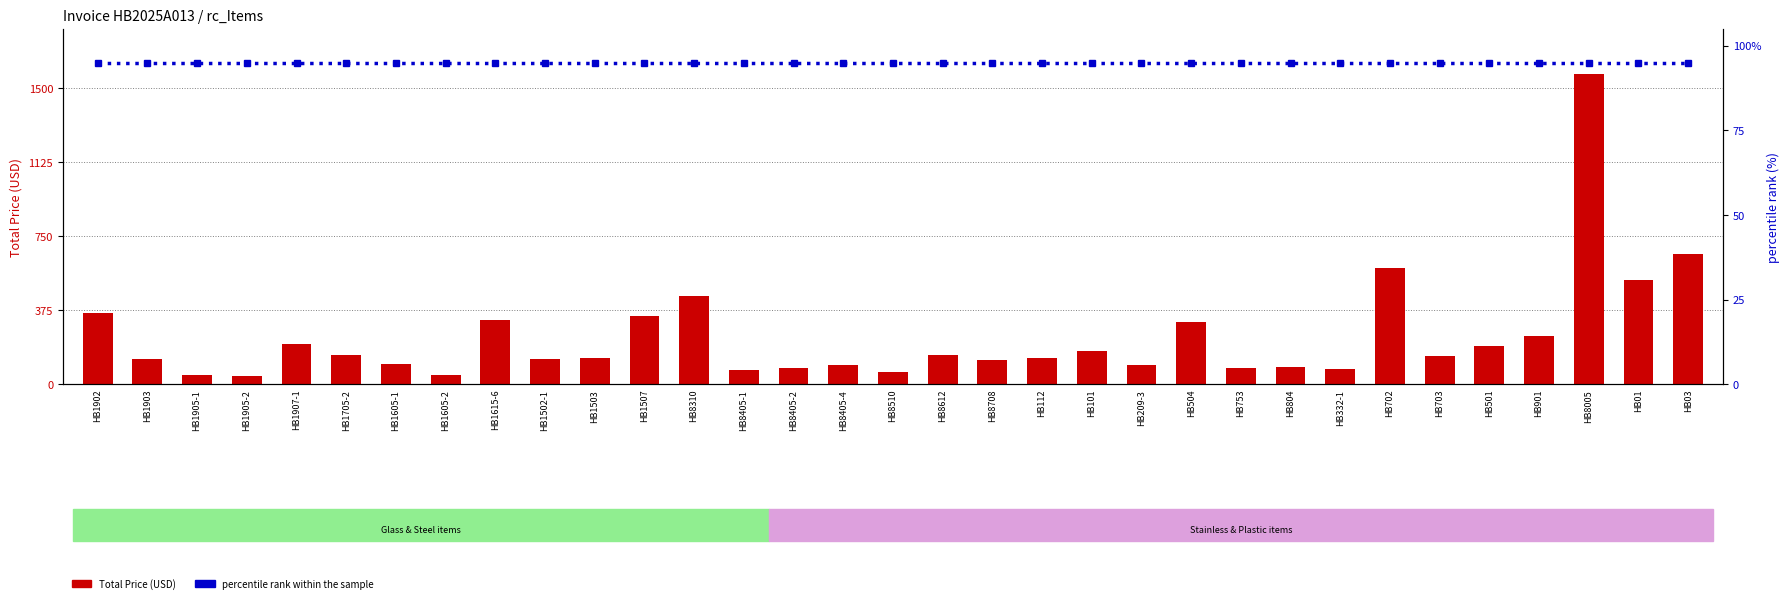

How many bars are there in each group?

2